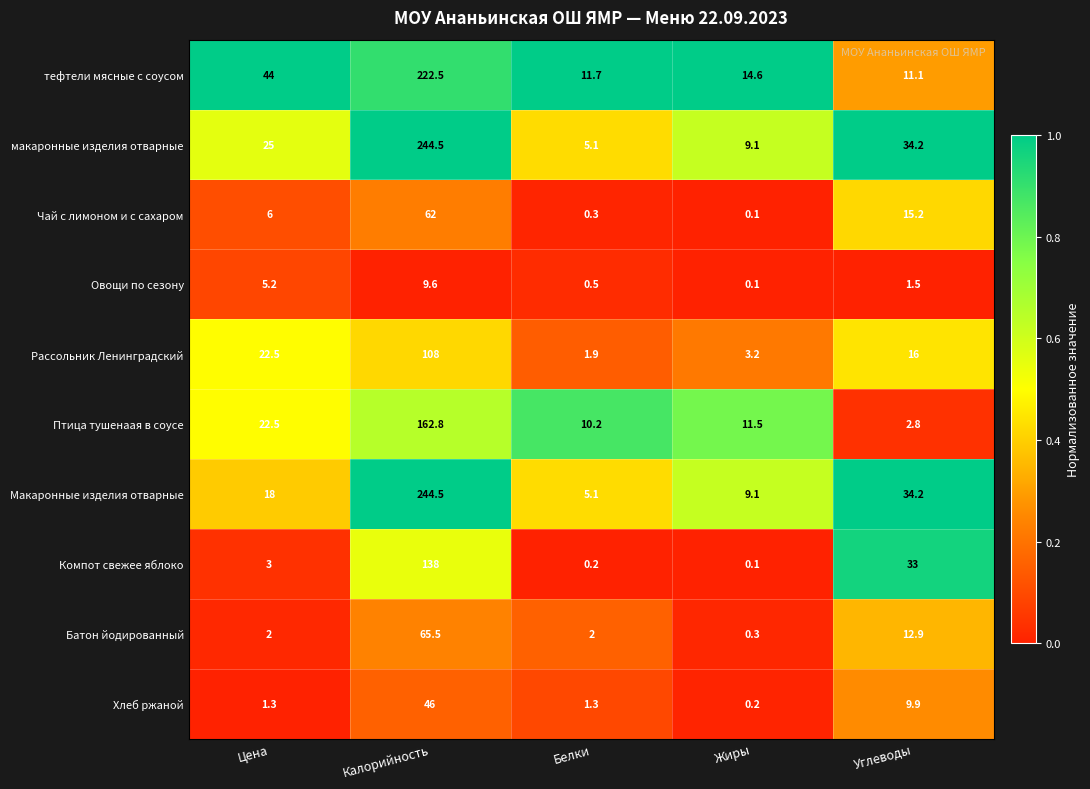

What is the average value of the Макаронные изделия отварные series?

62.2